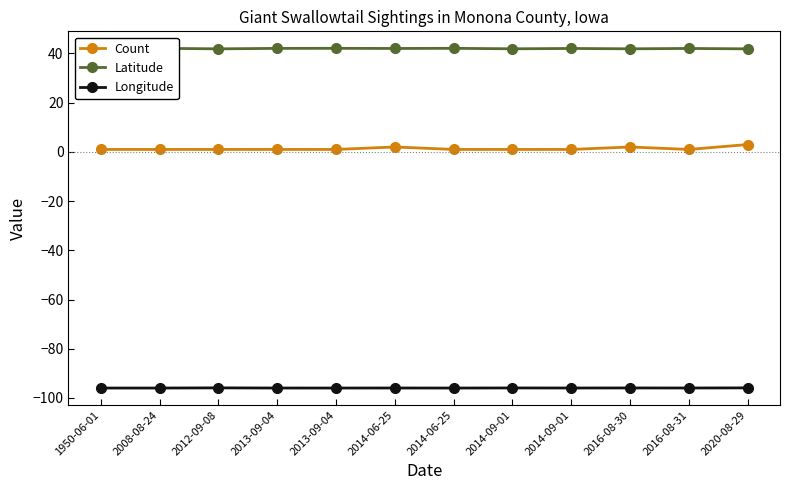

True or false: Count and Latitude intersect in this chart.

False